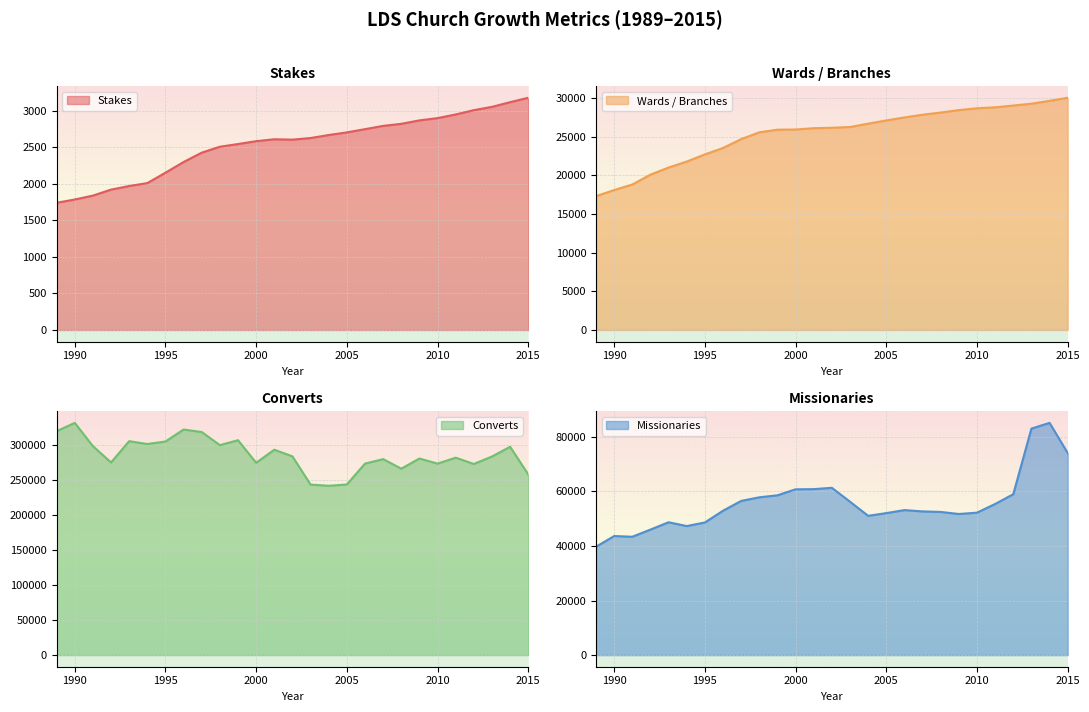

Where is Converts nearest to the value 286058?

2002